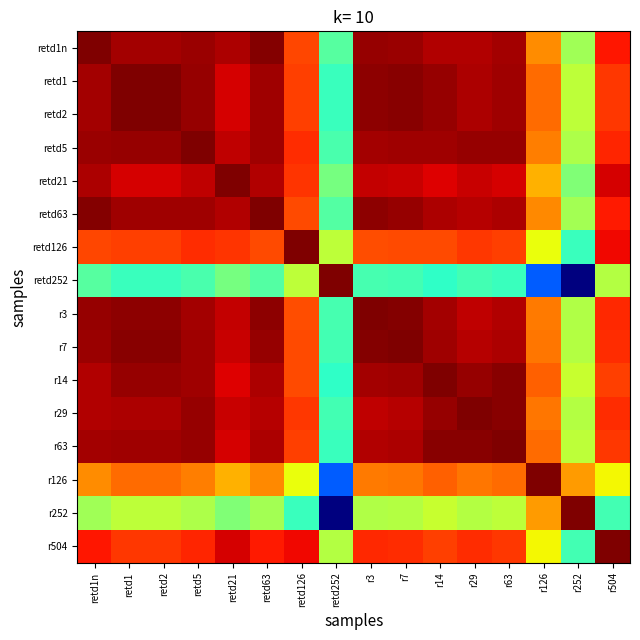

Reading left to right, transcribe all the data shown in this chart.

retd1n: retd1n=1.0	retd1=1.0	retd2=1.0	retd5=1.0	retd21=1.0	retd63=1.0	retd126=0.8	retd252=0.5	r3=1.0	r7=1.0	r14=1.0	r29=1.0	r63=1.0	r126=0.8	r252=0.5	r504=0.9
retd1: retd1n=1.0	retd1=1.0	retd2=1.0	retd5=1.0	retd21=0.9	retd63=1.0	retd126=0.8	retd252=0.4	r3=1.0	r7=1.0	r14=1.0	r29=1.0	r63=1.0	r126=0.8	r252=0.6	r504=0.8
retd2: retd1n=1.0	retd1=1.0	retd2=1.0	retd5=1.0	retd21=0.9	retd63=1.0	retd126=0.8	retd252=0.4	r3=1.0	r7=1.0	r14=1.0	r29=1.0	r63=1.0	r126=0.8	r252=0.6	r504=0.8
retd5: retd1n=1.0	retd1=1.0	retd2=1.0	retd5=1.0	retd21=0.9	retd63=1.0	retd126=0.9	retd252=0.4	r3=1.0	r7=1.0	r14=1.0	r29=1.0	r63=1.0	r126=0.8	r252=0.6	r504=0.9
retd21: retd1n=1.0	retd1=0.9	retd2=0.9	retd5=0.9	retd21=1.0	retd63=1.0	retd126=0.9	retd252=0.5	r3=0.9	r7=0.9	r14=0.9	r29=0.9	r63=0.9	r126=0.7	r252=0.5	r504=0.9
retd63: retd1n=1.0	retd1=1.0	retd2=1.0	retd5=1.0	retd21=1.0	retd63=1.0	retd126=0.8	retd252=0.4	r3=1.0	r7=1.0	r14=1.0	r29=0.9	r63=1.0	r126=0.8	r252=0.5	r504=0.9
retd126: retd1n=0.8	retd1=0.8	retd2=0.8	retd5=0.9	retd21=0.9	retd63=0.8	retd126=1.0	retd252=0.6	r3=0.8	r7=0.8	r14=0.8	r29=0.8	r63=0.8	r126=0.6	r252=0.4	r504=0.9
retd252: retd1n=0.5	retd1=0.4	retd2=0.4	retd5=0.4	retd21=0.5	retd63=0.4	retd126=0.6	retd252=1.0	r3=0.4	r7=0.4	r14=0.4	r29=0.4	r63=0.4	r126=0.2	r252=0.0	r504=0.6
r3: retd1n=1.0	retd1=1.0	retd2=1.0	retd5=1.0	retd21=0.9	retd63=1.0	retd126=0.8	retd252=0.4	r3=1.0	r7=1.0	r14=1.0	r29=0.9	r63=1.0	r126=0.8	r252=0.6	r504=0.9
r7: retd1n=1.0	retd1=1.0	retd2=1.0	retd5=1.0	retd21=0.9	retd63=1.0	retd126=0.8	retd252=0.4	r3=1.0	r7=1.0	r14=1.0	r29=0.9	r63=1.0	r126=0.8	r252=0.6	r504=0.9
r14: retd1n=1.0	retd1=1.0	retd2=1.0	retd5=1.0	retd21=0.9	retd63=1.0	retd126=0.8	retd252=0.4	r3=1.0	r7=1.0	r14=1.0	r29=1.0	r63=1.0	r126=0.8	r252=0.6	r504=0.8
r29: retd1n=1.0	retd1=1.0	retd2=1.0	retd5=1.0	retd21=0.9	retd63=0.9	retd126=0.8	retd252=0.4	r3=0.9	r7=0.9	r14=1.0	r29=1.0	r63=1.0	r126=0.8	r252=0.6	r504=0.9
r63: retd1n=1.0	retd1=1.0	retd2=1.0	retd5=1.0	retd21=0.9	retd63=1.0	retd126=0.8	retd252=0.4	r3=1.0	r7=1.0	r14=1.0	r29=1.0	r63=1.0	r126=0.8	r252=0.6	r504=0.8
r126: retd1n=0.8	retd1=0.8	retd2=0.8	retd5=0.8	retd21=0.7	retd63=0.8	retd126=0.6	retd252=0.2	r3=0.8	r7=0.8	r14=0.8	r29=0.8	r63=0.8	r126=1.0	r252=0.7	r504=0.6
r252: retd1n=0.5	retd1=0.6	retd2=0.6	retd5=0.6	retd21=0.5	retd63=0.5	retd126=0.4	retd252=0.0	r3=0.6	r7=0.6	r14=0.6	r29=0.6	r63=0.6	r126=0.7	r252=1.0	r504=0.4
r504: retd1n=0.9	retd1=0.8	retd2=0.8	retd5=0.9	retd21=0.9	retd63=0.9	retd126=0.9	retd252=0.6	r3=0.9	r7=0.9	r14=0.8	r29=0.9	r63=0.8	r126=0.6	r252=0.4	r504=1.0